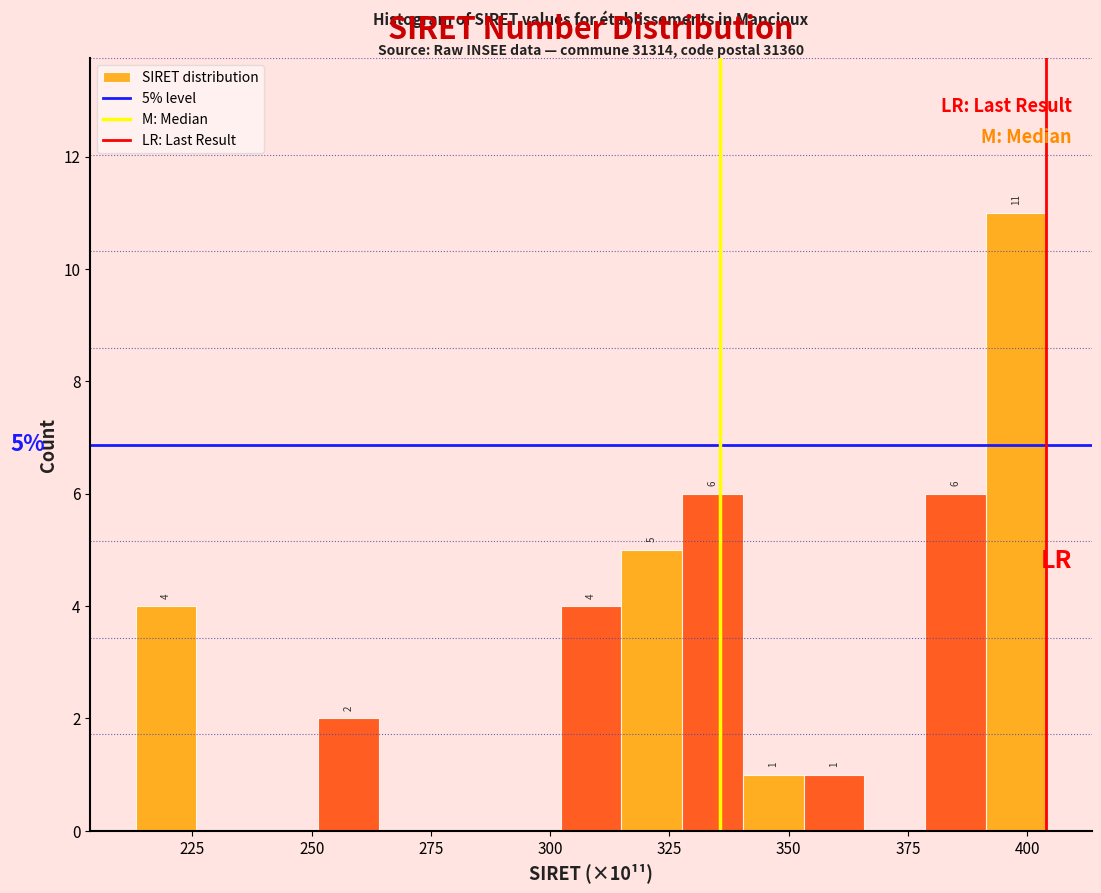

Read against the x-axis, roughly where is the centre of the tallest bar?

400